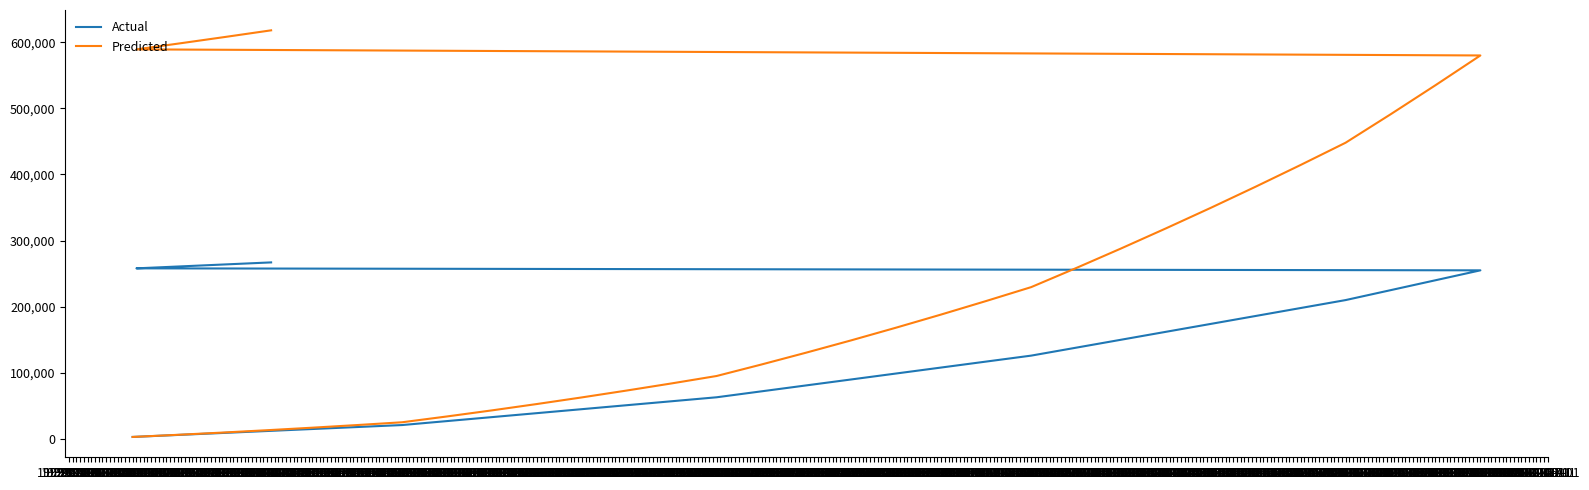

True or false: Predicted and Actual intersect in this chart.

False